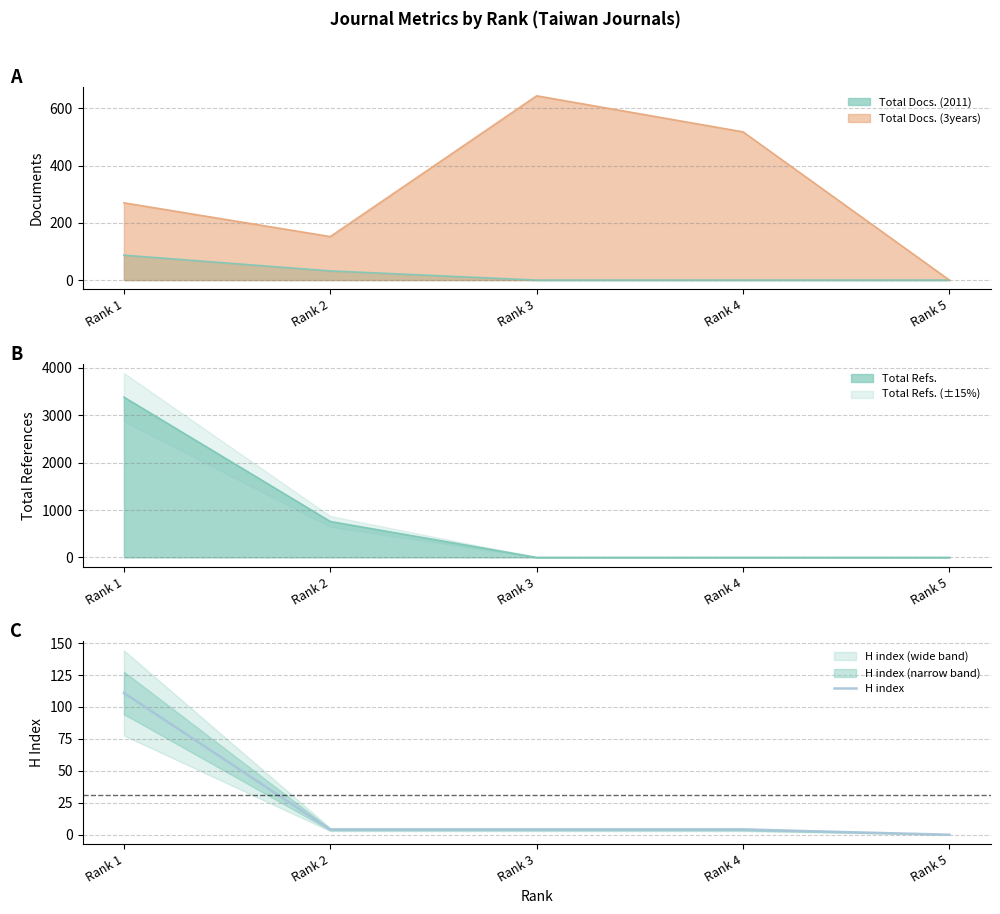

Rank the categories by value from lowest to highest.

Rank 5, Rank 2, Rank 3, Rank 4, Rank 1